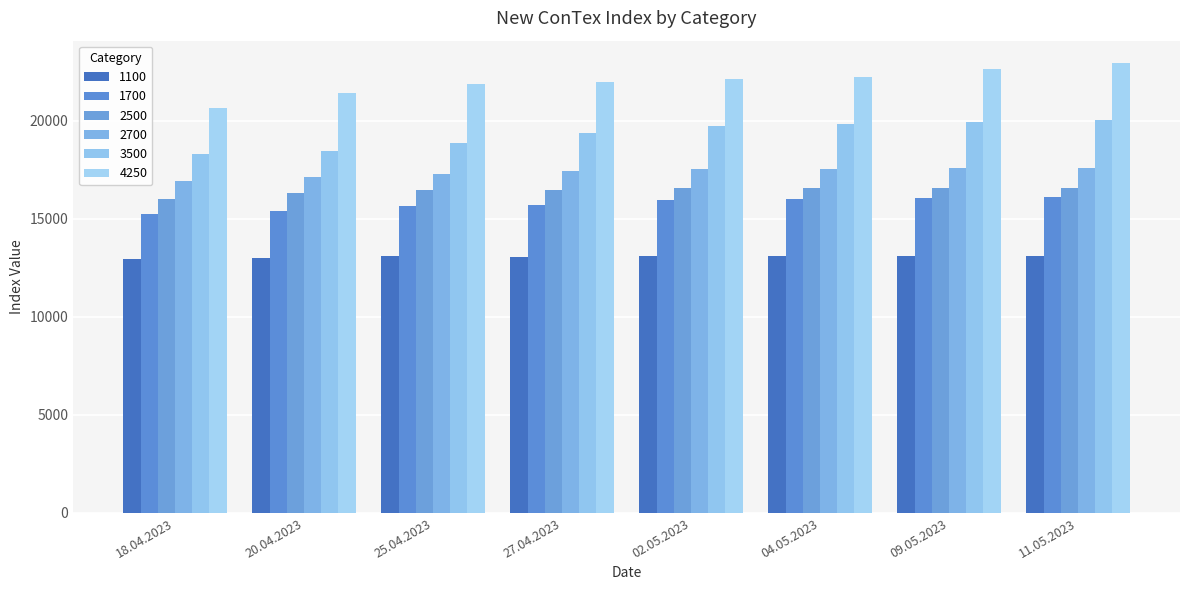

What is the average value of the 1700 series?

15767